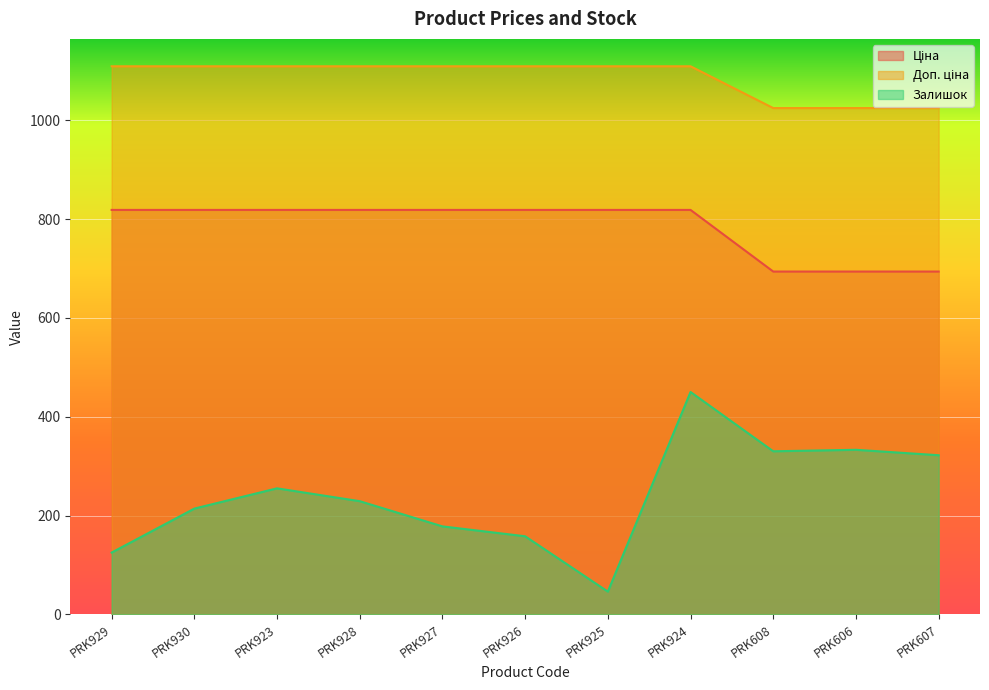

Does the chart display data point markers on the line(s)?

No